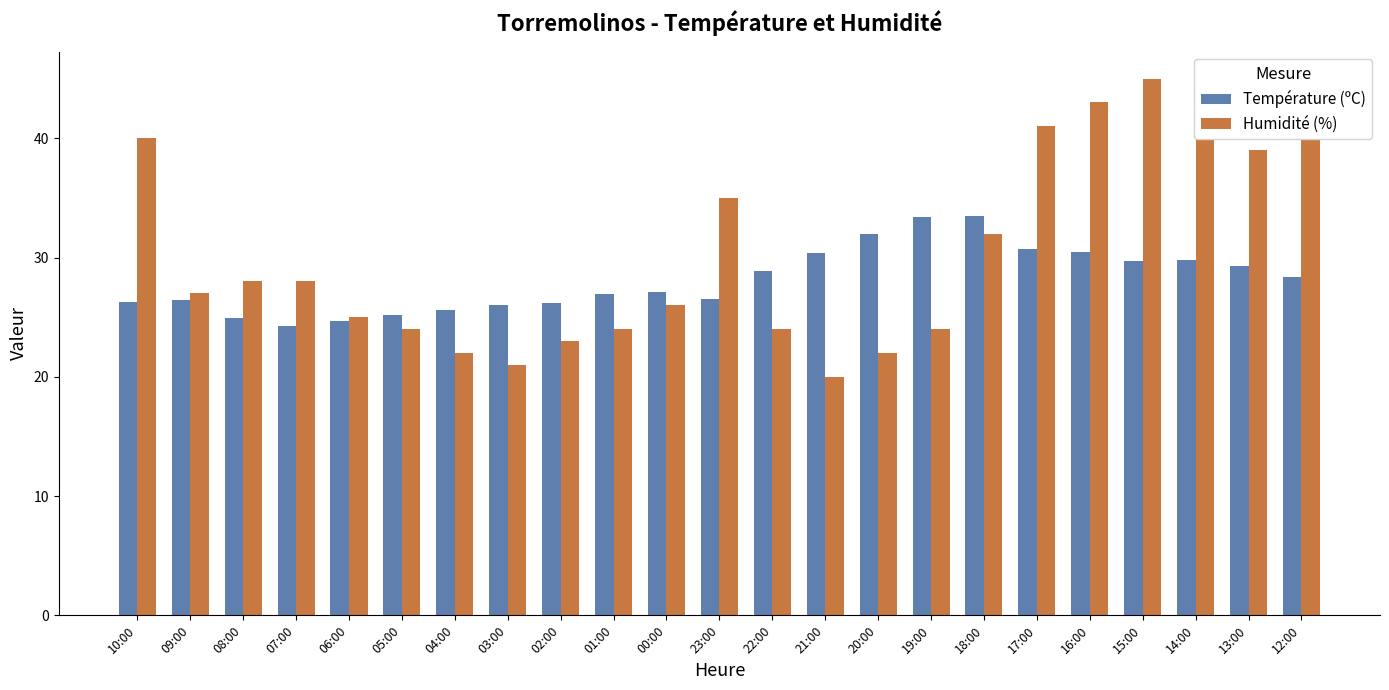

The Température (ºC) series shows 7.3 at 14:00. True or false?

False